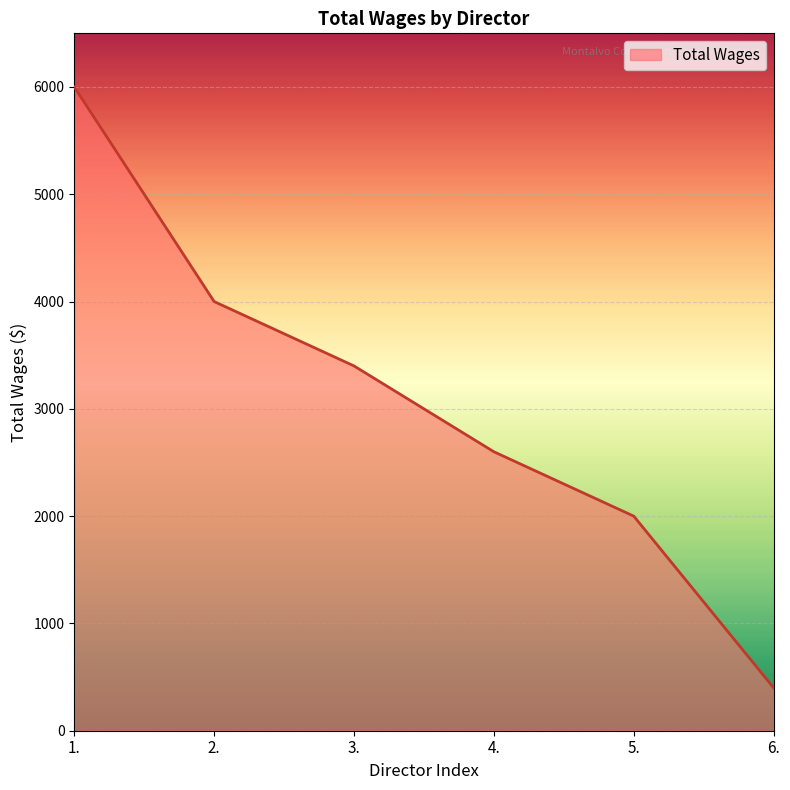

Which category has the highest value across all series?

1.